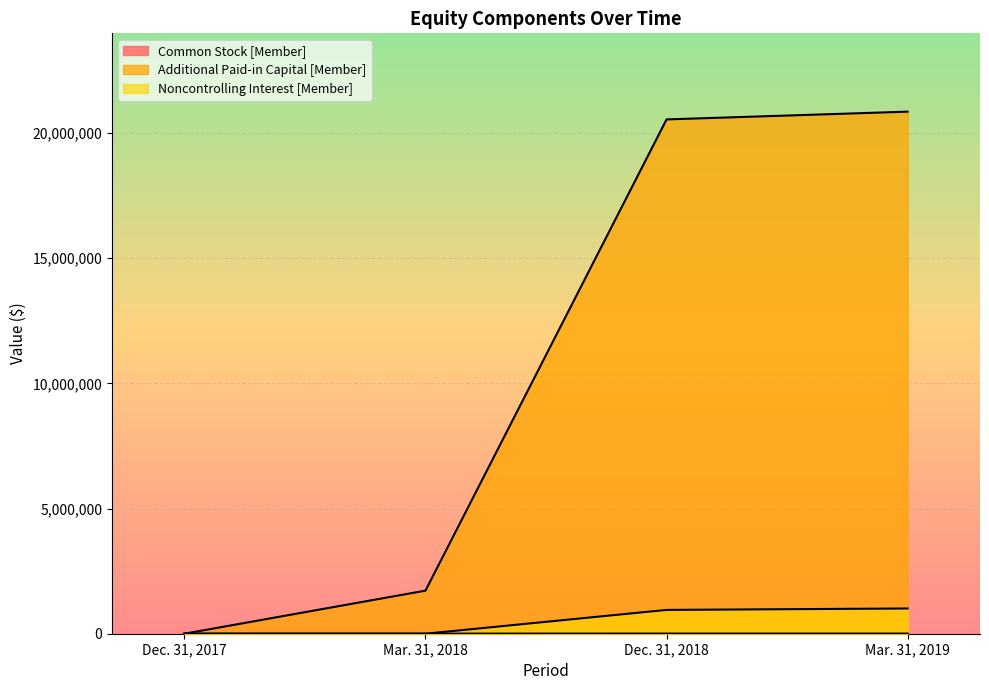

What is the value of the Common Stock [Member] point at the 4th from the left?

5680